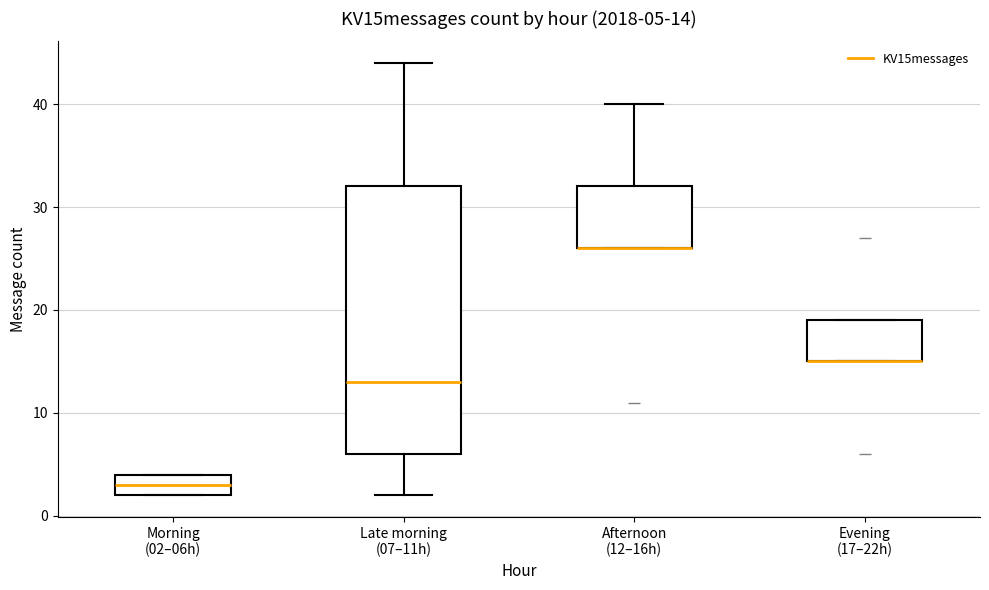

Which box is the tallest, from its lower edge to its upper edge?

Late morning (07–11h)